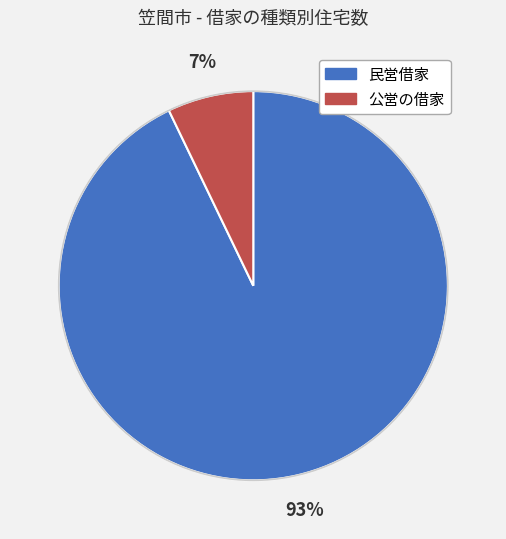

What percentage is the 公営の借家 slice, to the nearest percent?

7%